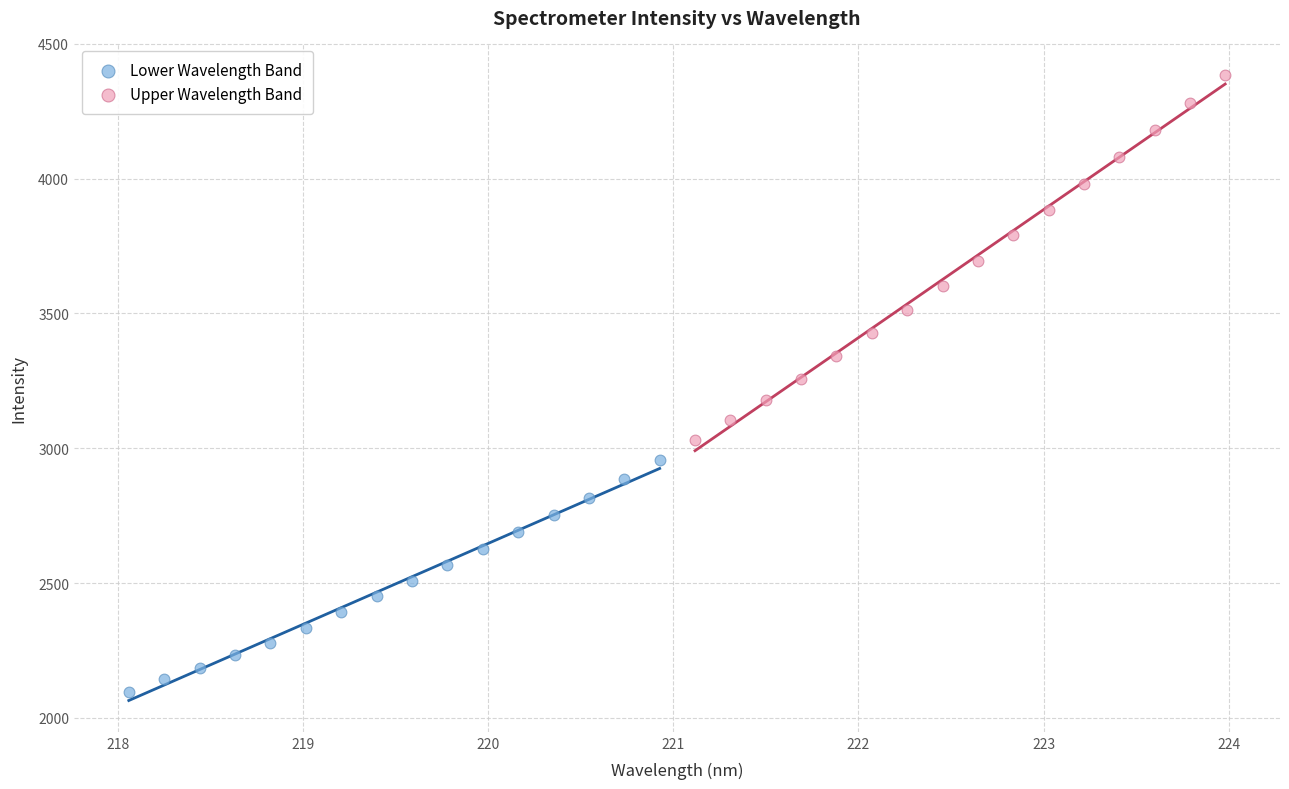

Which series reaches the maximum Y coordinate?

Upper Wavelength Band